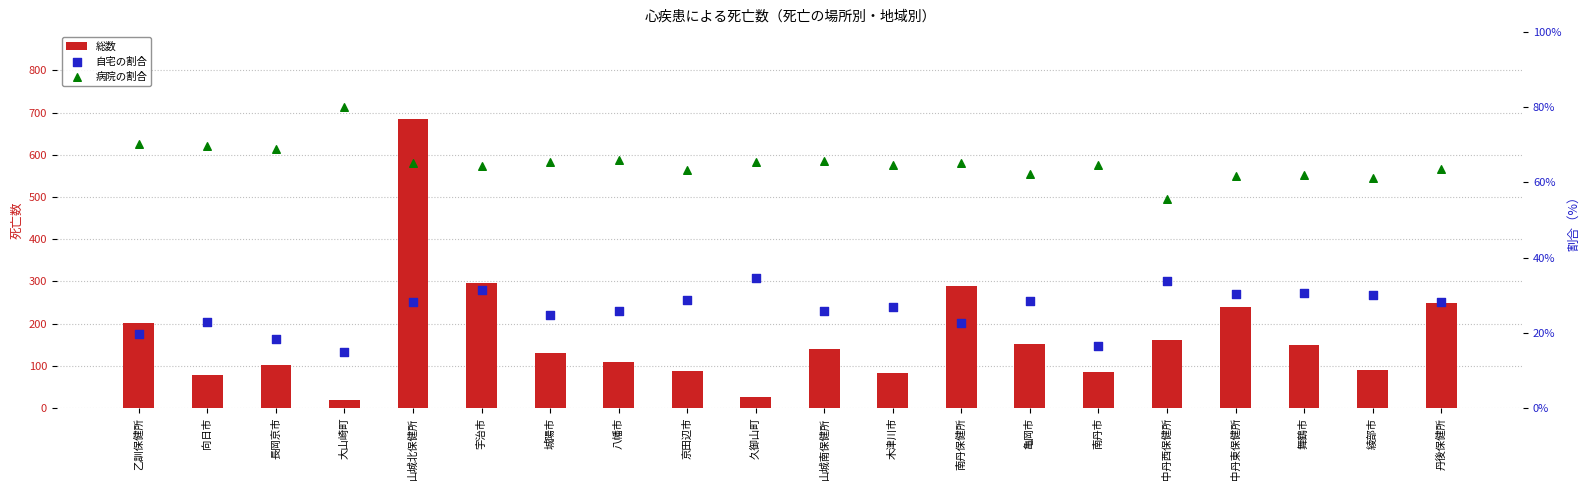

At which category is the sum across all series the highest?

山城北保健所